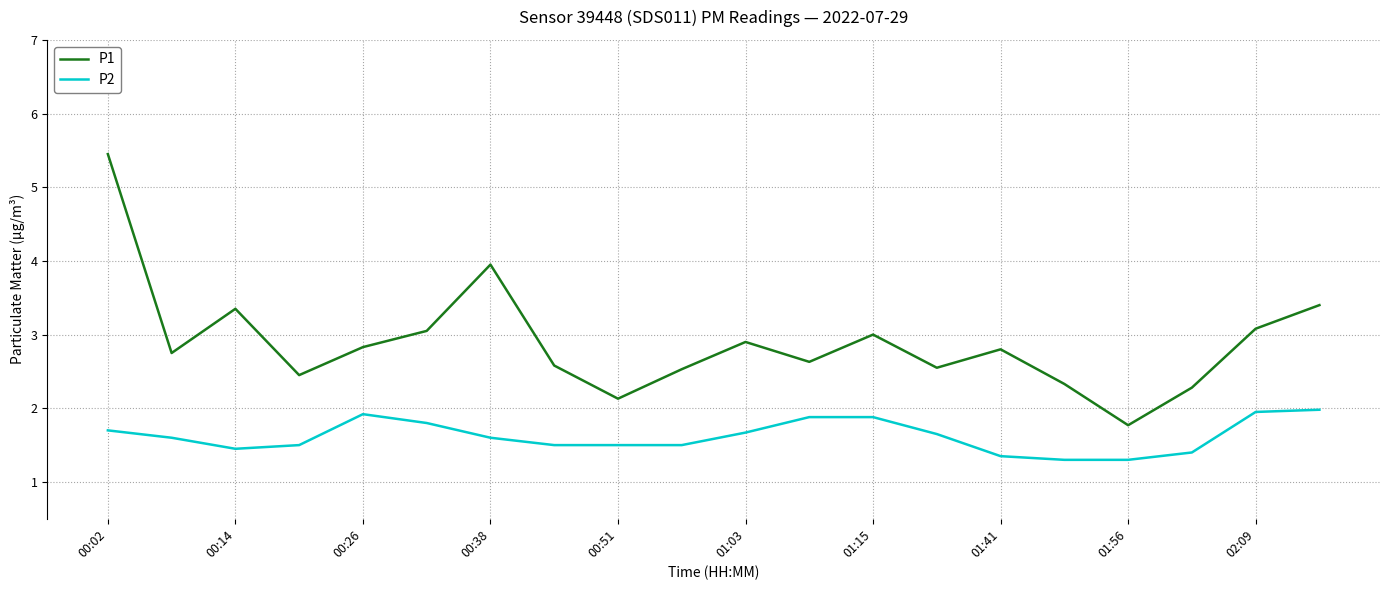

Which series has the largest range (max minus min)?

P1